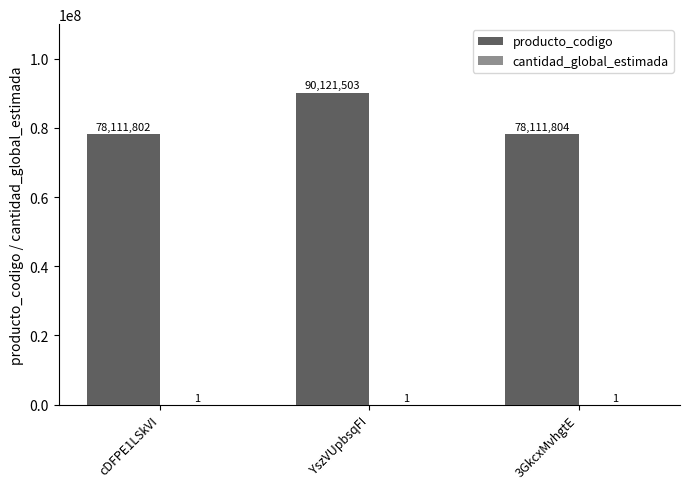

What is the average value of the producto_codigo series?

82115036